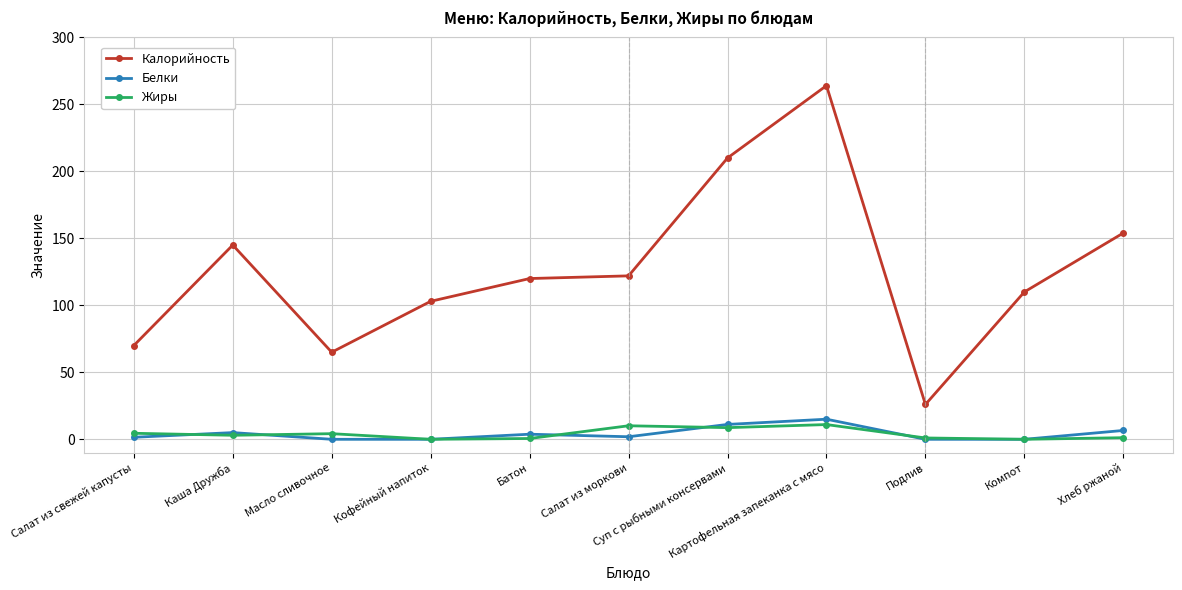

What is the difference between the maximum and minimum values in the Жиры series?

11.0